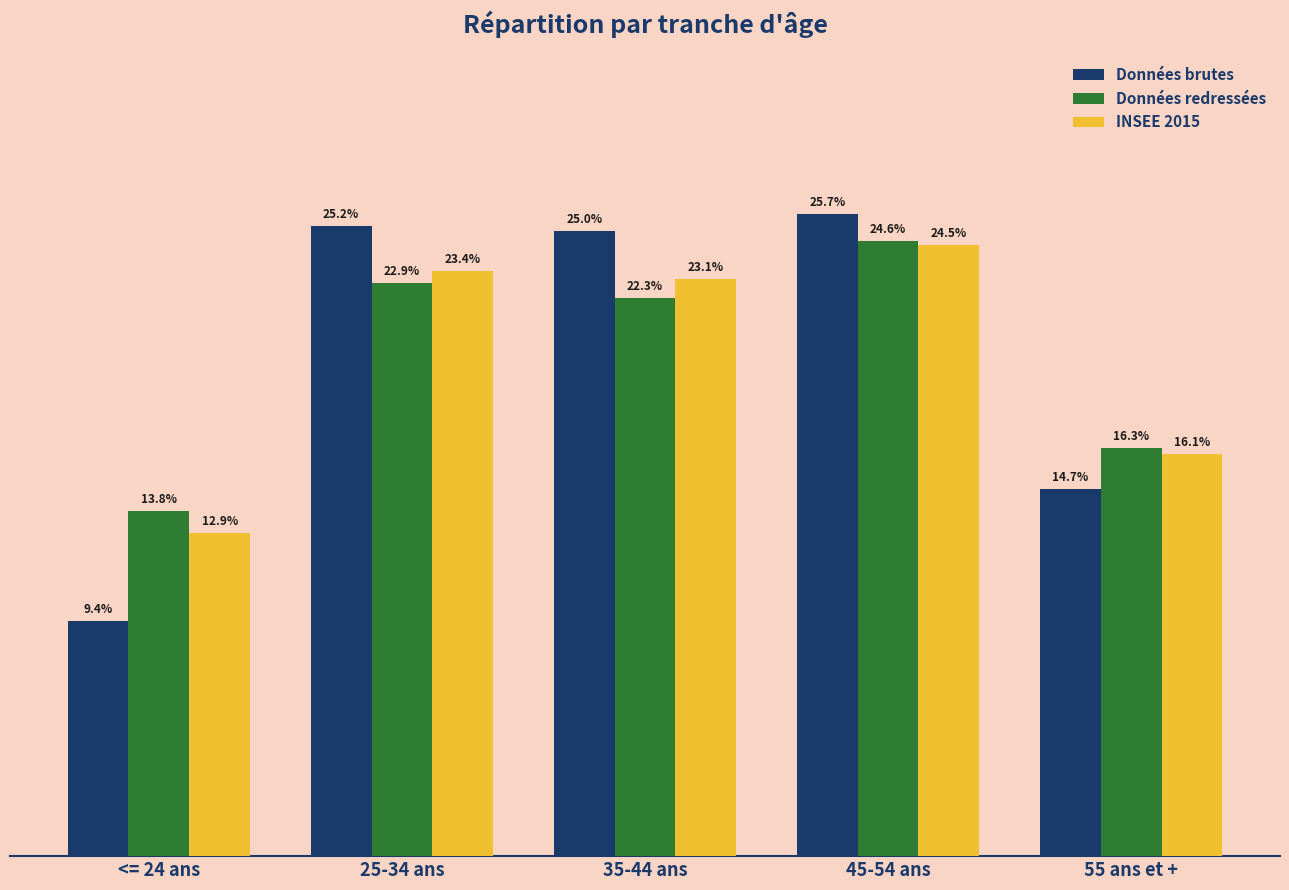

Which series has the largest range (max minus min)?

Données brutes